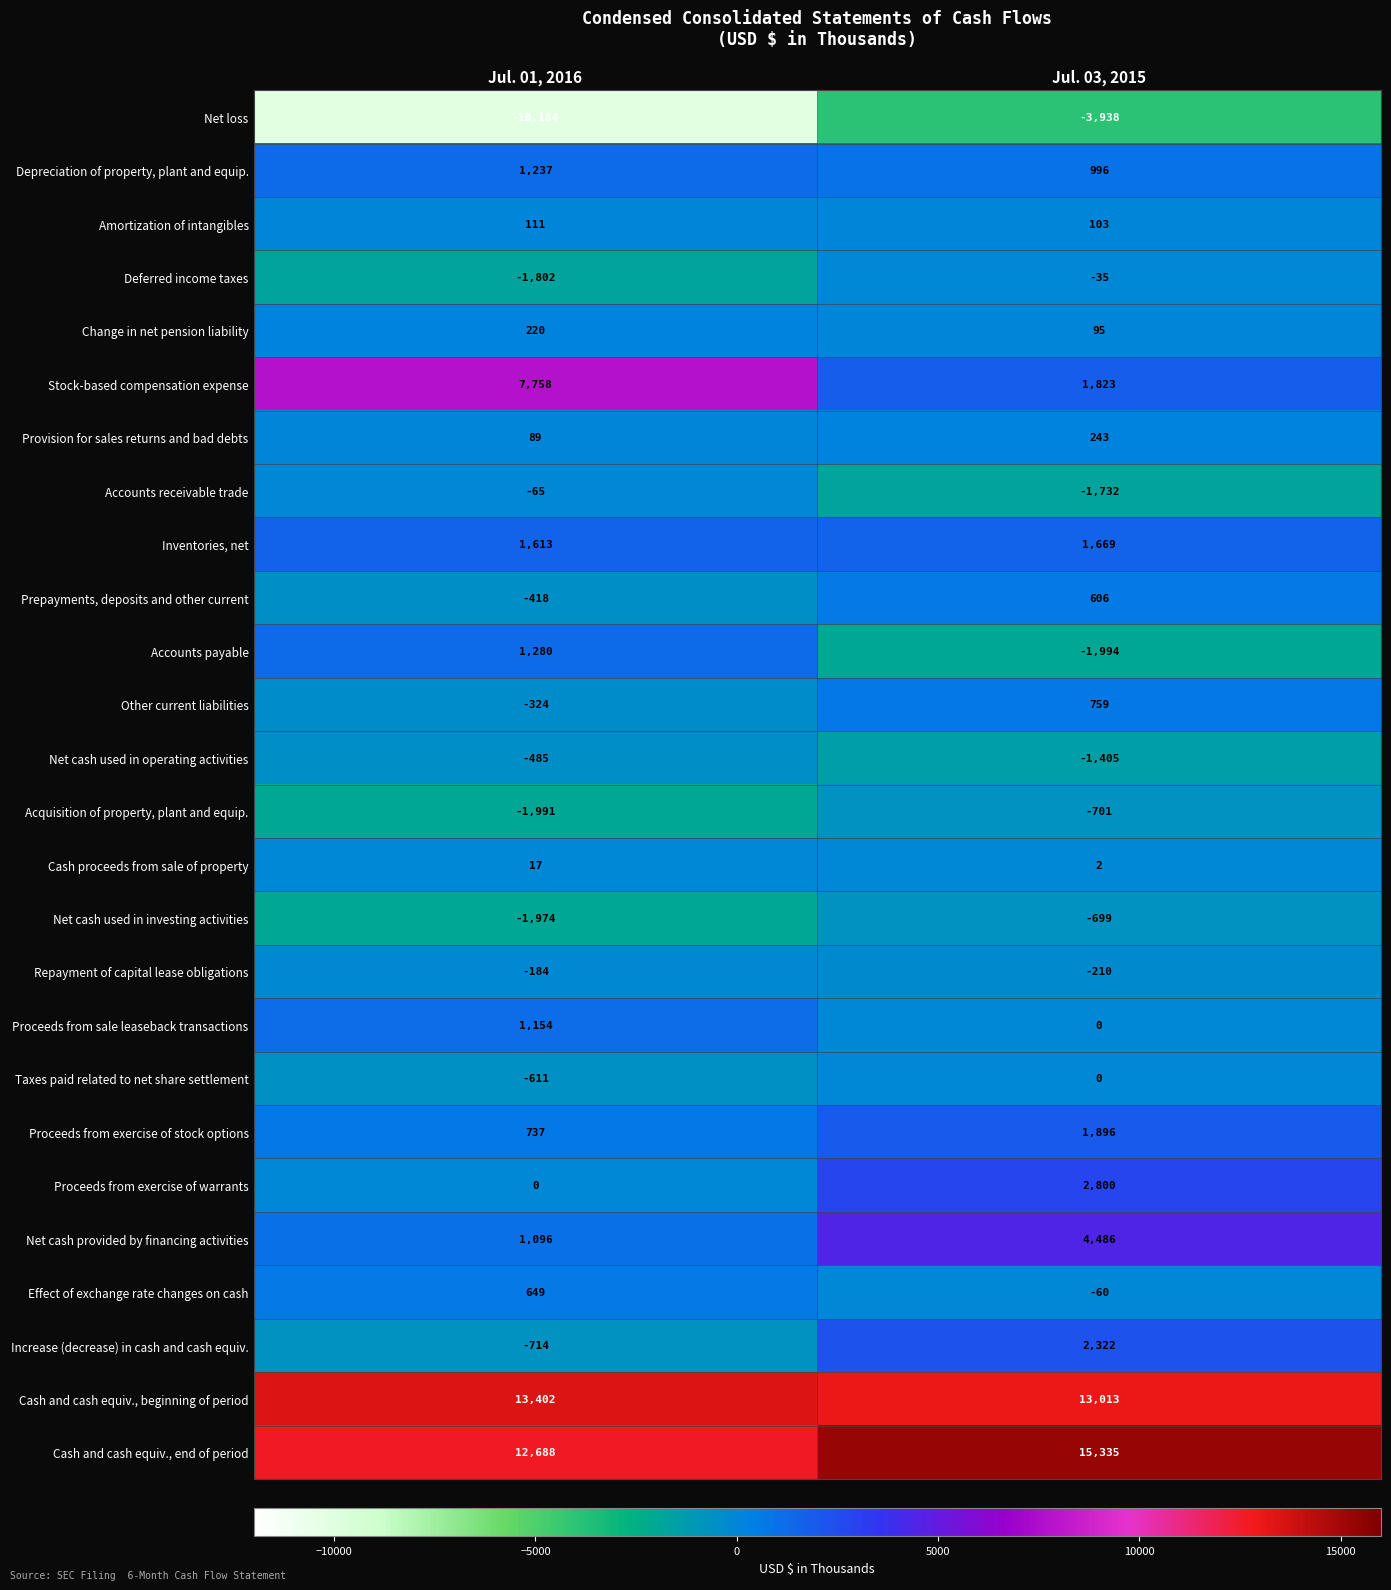

What is the difference between the Proceeds from exercise of stock options values at Jul. 01, 2016 and Jul. 03, 2015?

1159